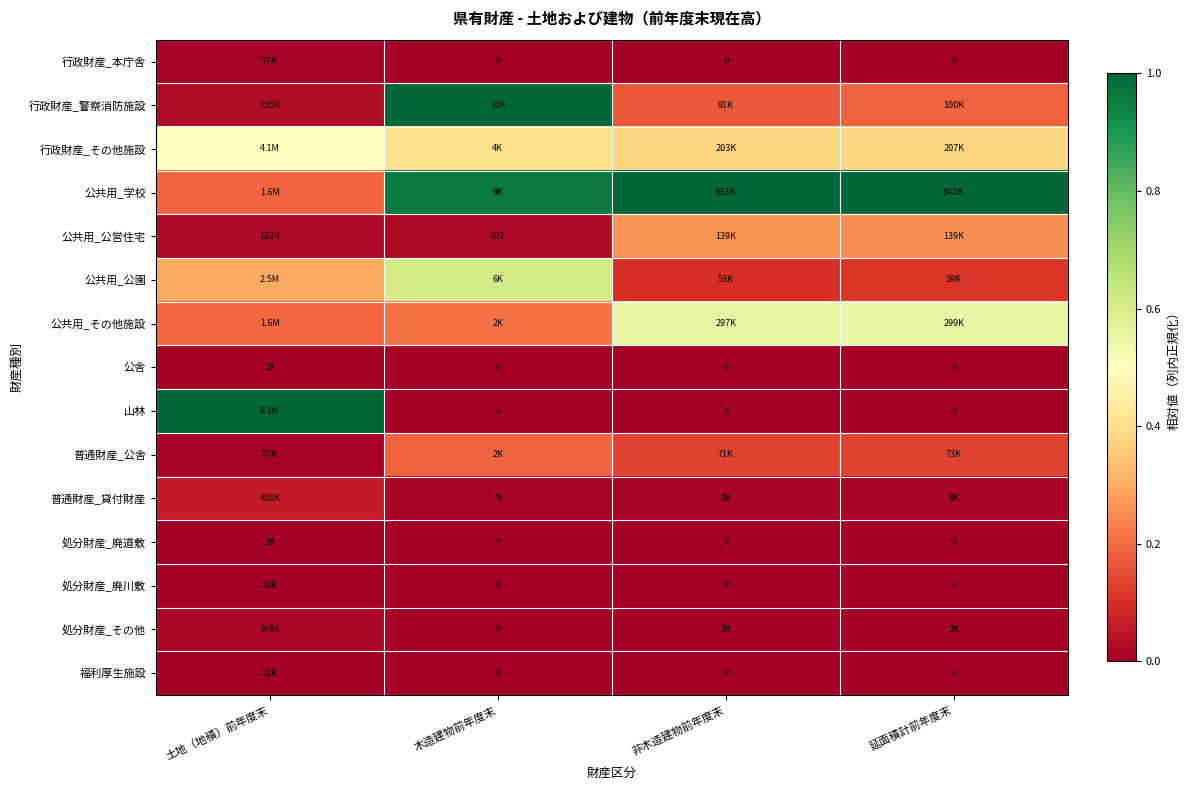

The value of 行政財産_その他施設 at 非木造建物前年度末 is 0.4. True or false?

True